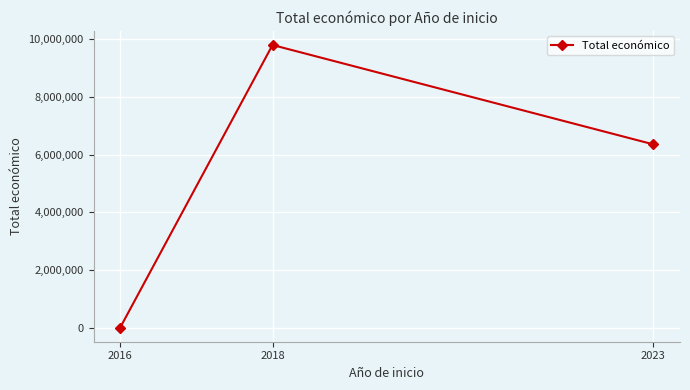

Is it true that the value at 2018 is 6749639?

False